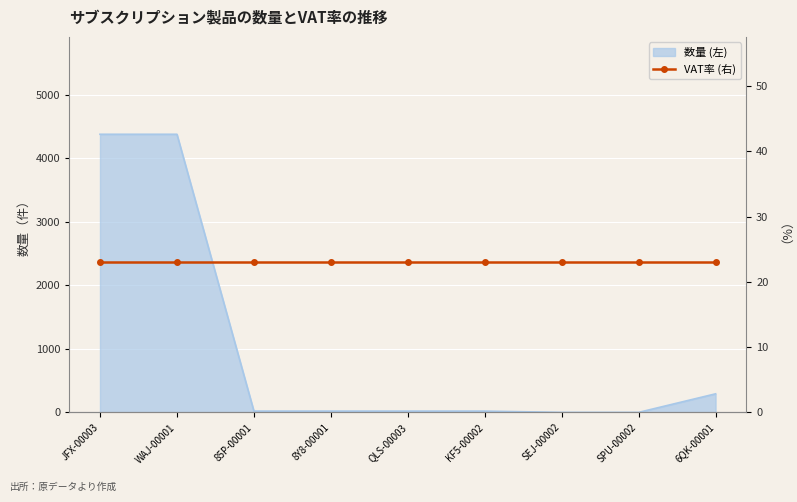

What position from the left is 85P-00001?

3